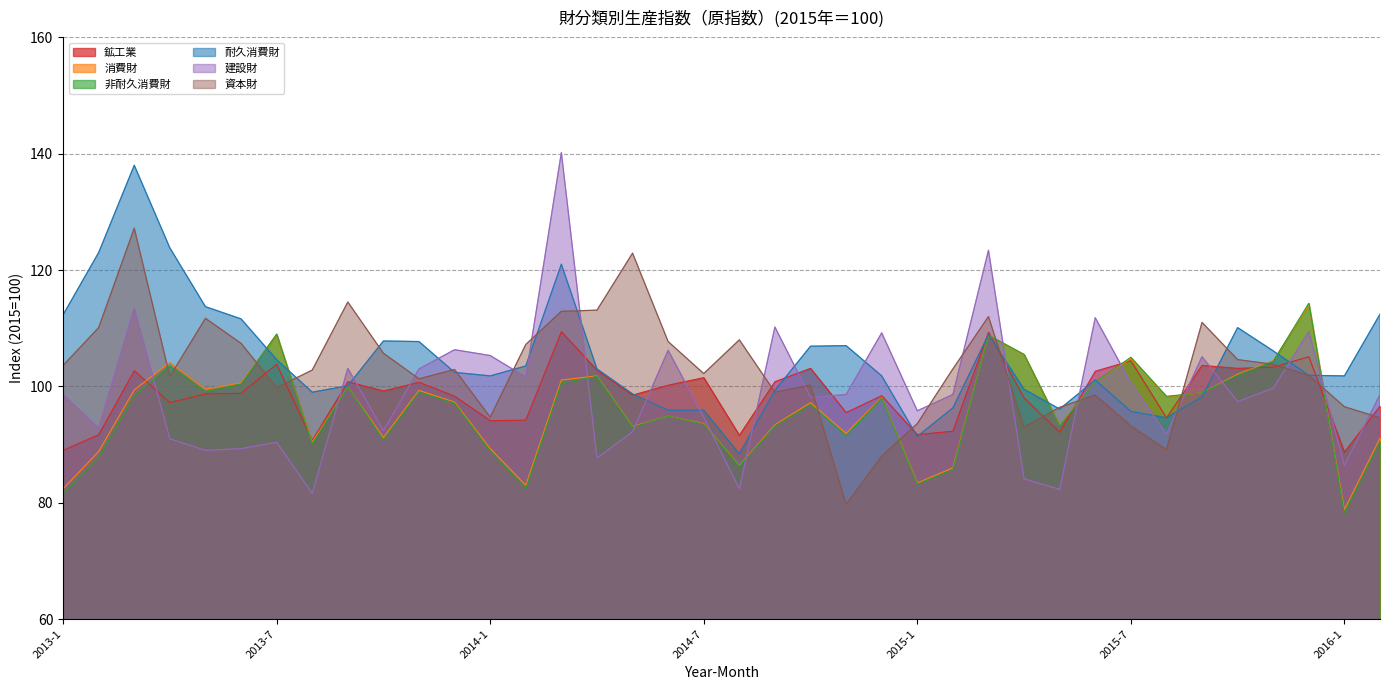

What are all the series names shown in the legend?

鉱工業, 消費財, 非耐久消費財, 耐久消費財, 建設財, 資本財